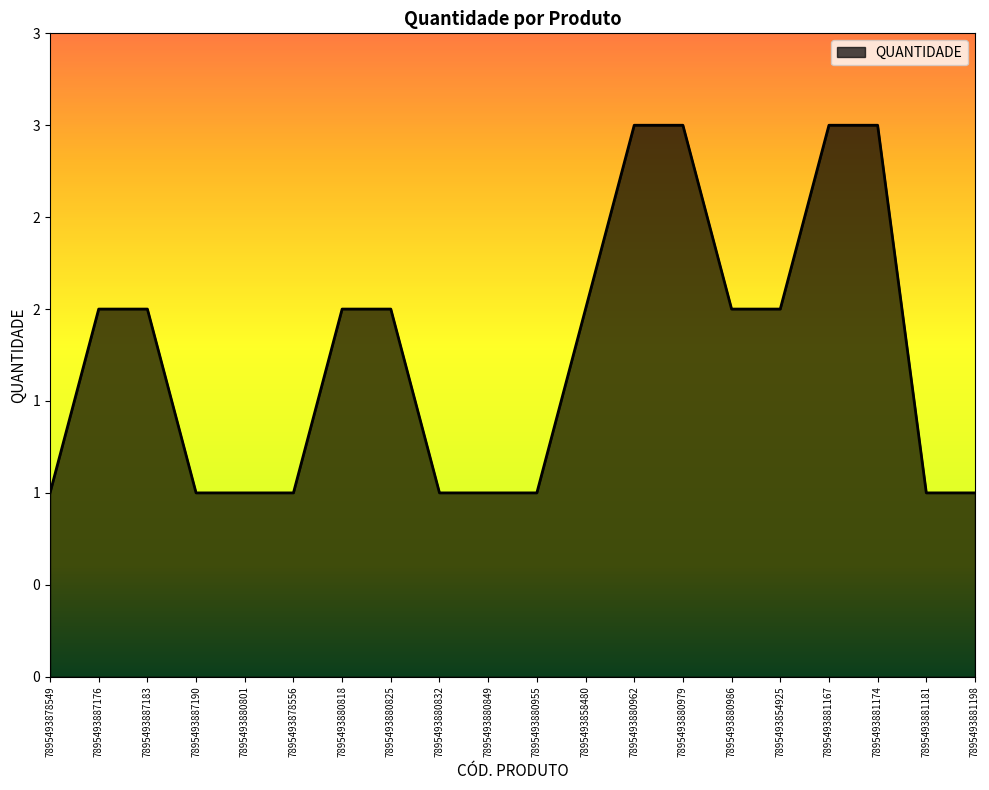

Is this an area chart (filled region under the line)?

Yes